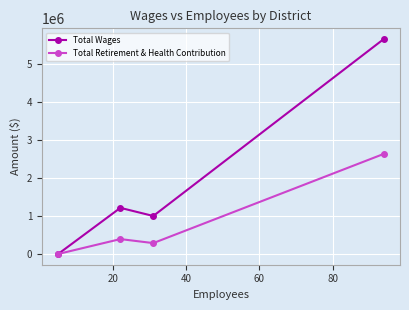

Reading right to left, extract all data points from this chart.

Total Wages: 5644605	997976	1211766	0
Total Retirement & Health Contribution: 2628145	285724	391197	0